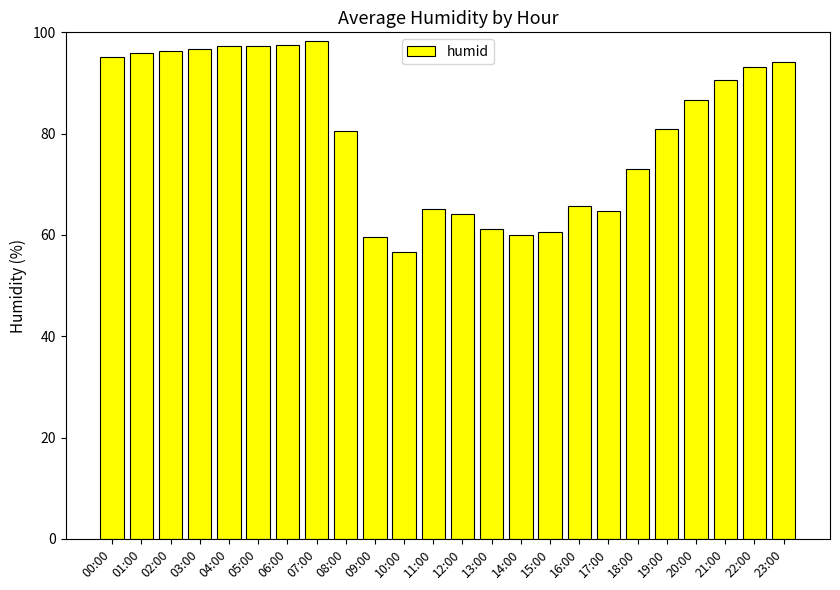

What is the label of the 11th bar from the left?

10:00